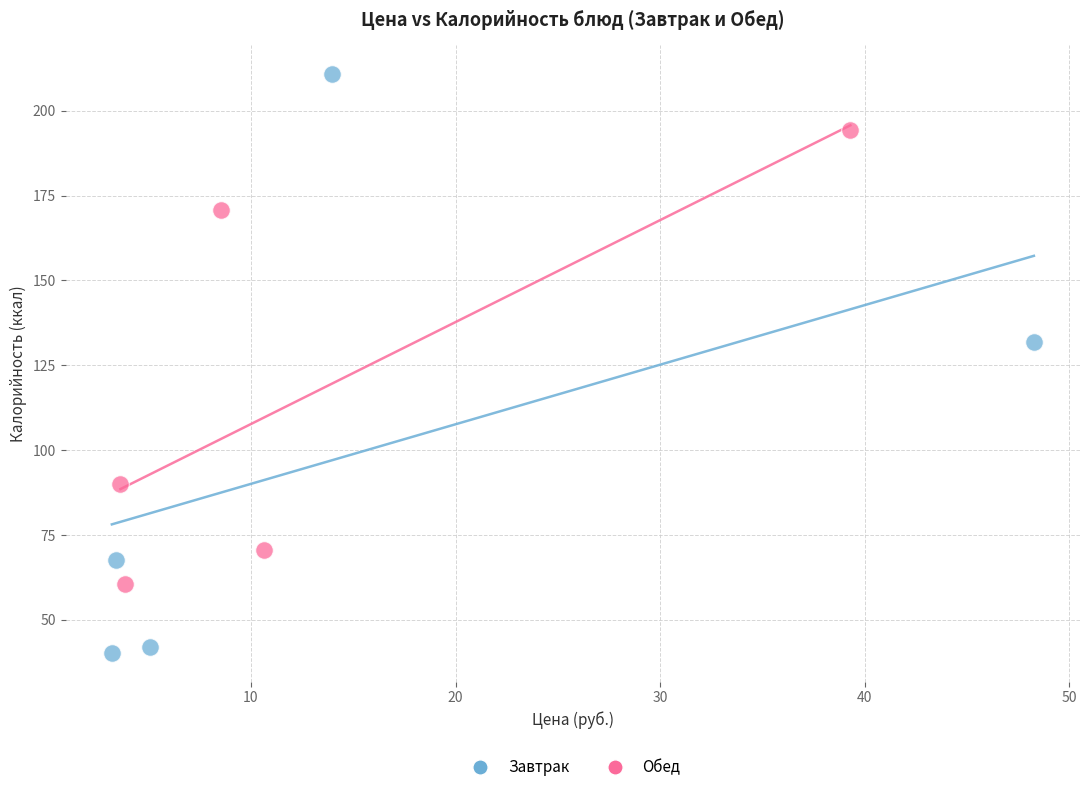

Which series reaches the maximum Y coordinate?

Завтрак